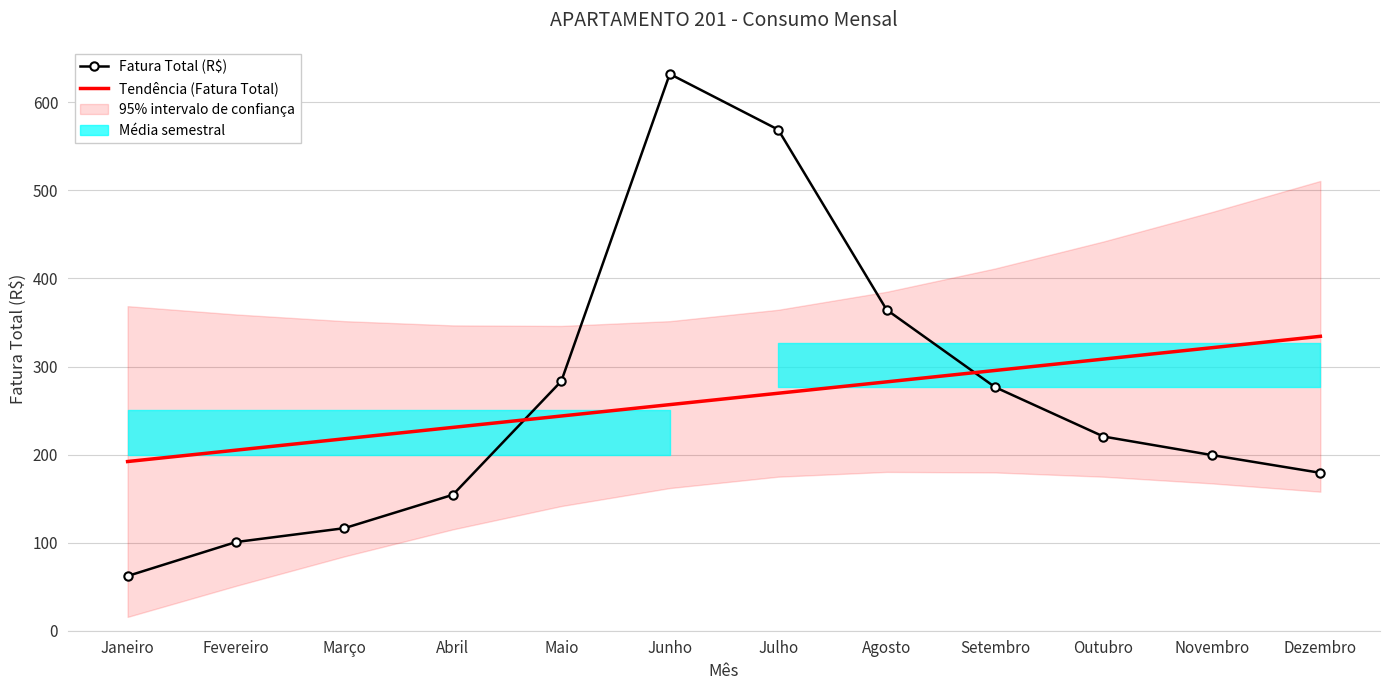

After their last crossing, which series has the higher values: Fatura Total (R$) or Tendência (Fatura Total)?

Tendência (Fatura Total)